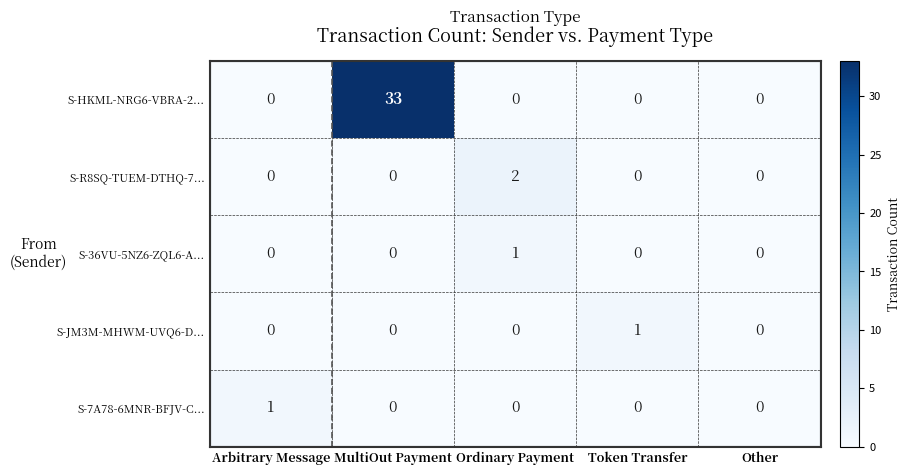

Reading right to left, what are all the values shown in this chart?

S-HKML-NRG6-VBRA-2...: 0	0	0	33	0
S-R8SQ-TUEM-DTHQ-7...: 0	0	2	0	0
S-36VU-5NZ6-ZQL6-A...: 0	0	1	0	0
S-JM3M-MHWM-UVQ6-D...: 0	1	0	0	0
S-7A78-6MNR-BFJV-C...: 0	0	0	0	1